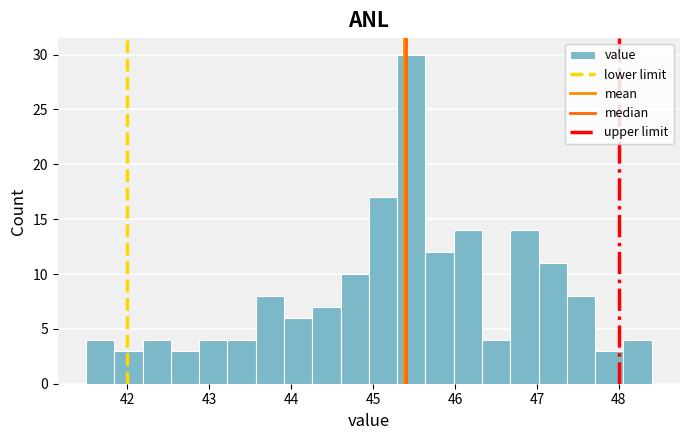

Read against the x-axis, roughly where is the centre of the tallest bar?

45.5